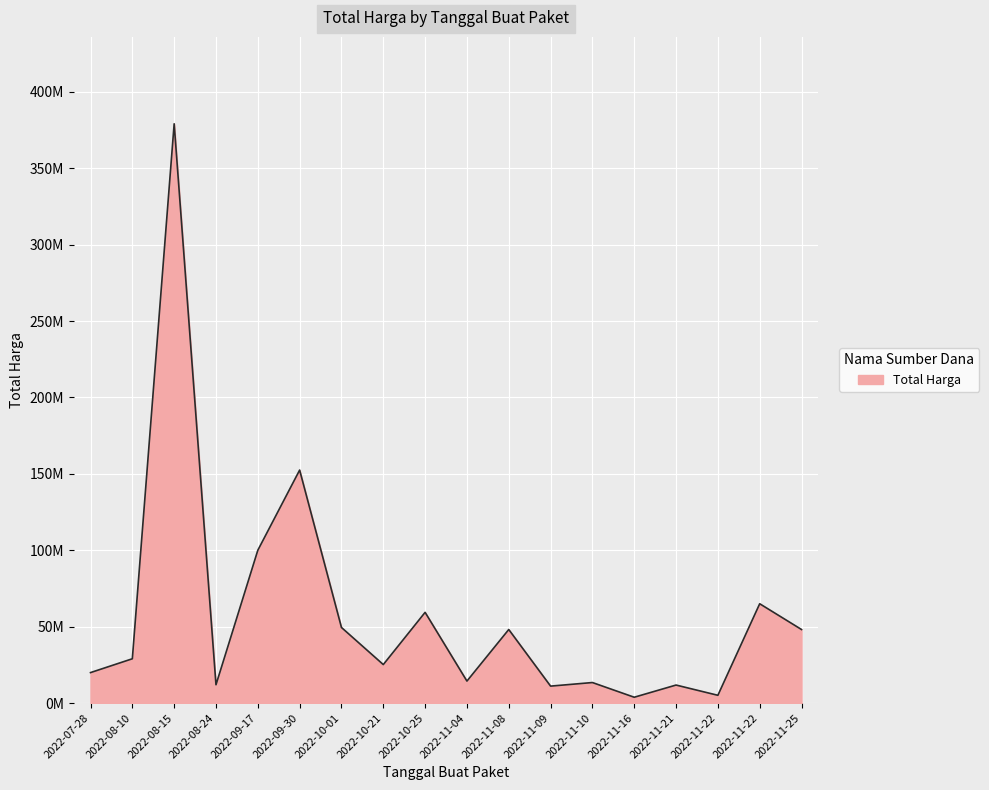

What is the difference between the maximum and minimum values?

375250000